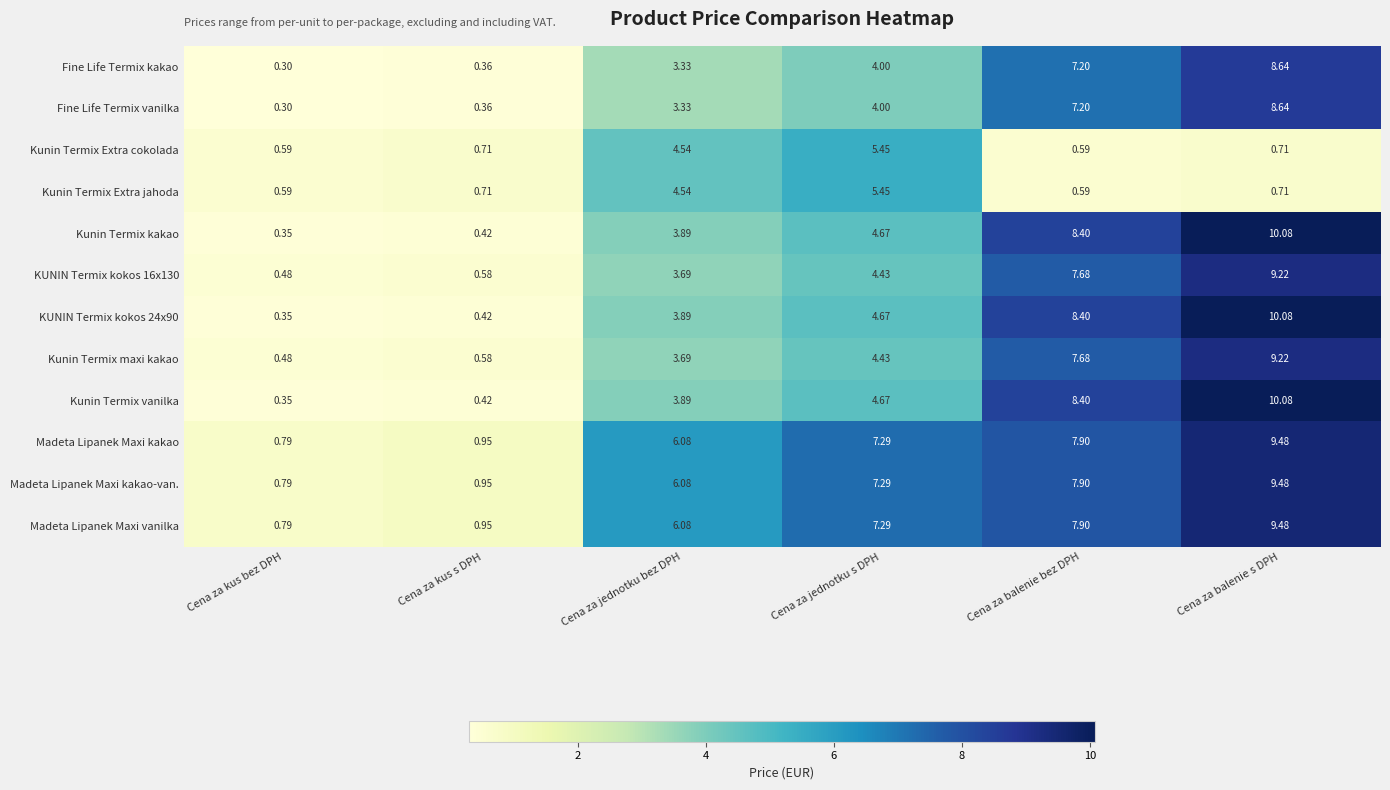

At which label is Madeta Lipanek Maxi kakao closest to 5?

Cena za jednotku bez DPH